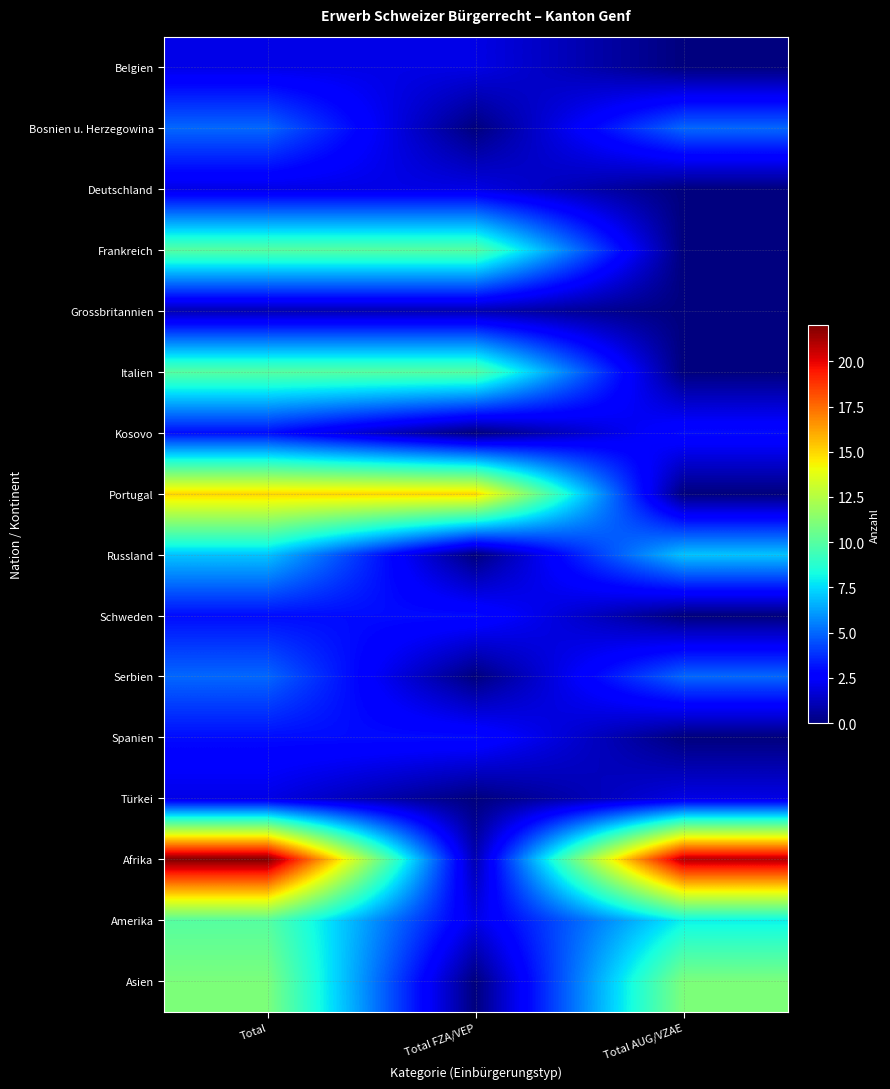

How many data points does each series have?

3